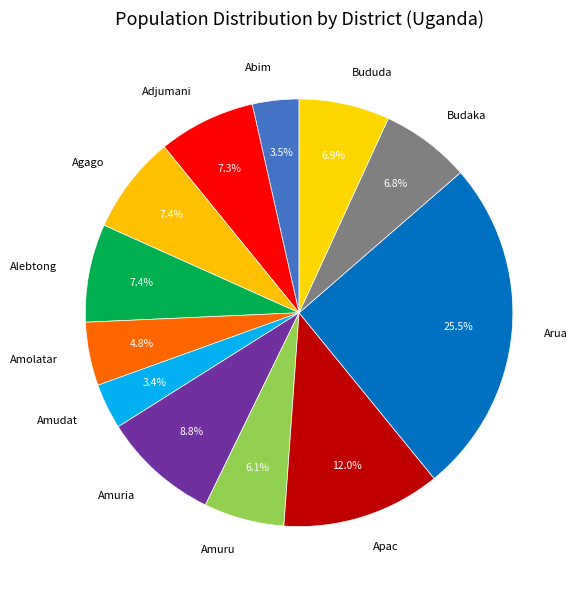

To the nearest percent, what is the difference between the largest and smallest slice percentages?

22%